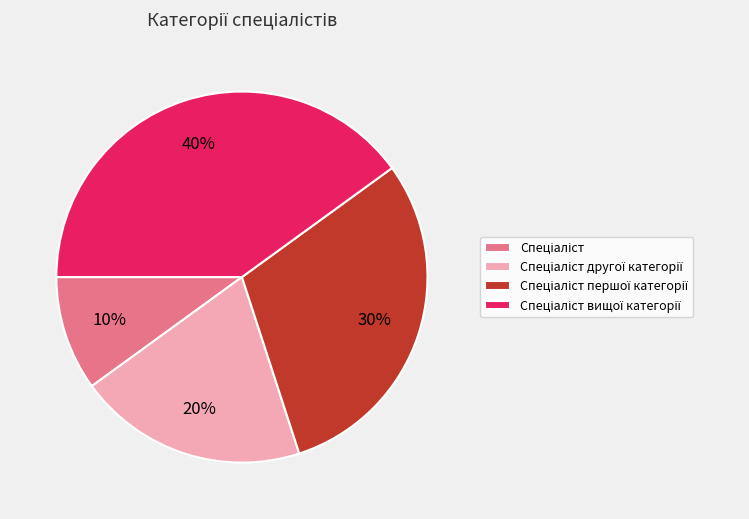

To the nearest percent, what is the difference between the largest and smallest slice percentages?

30%